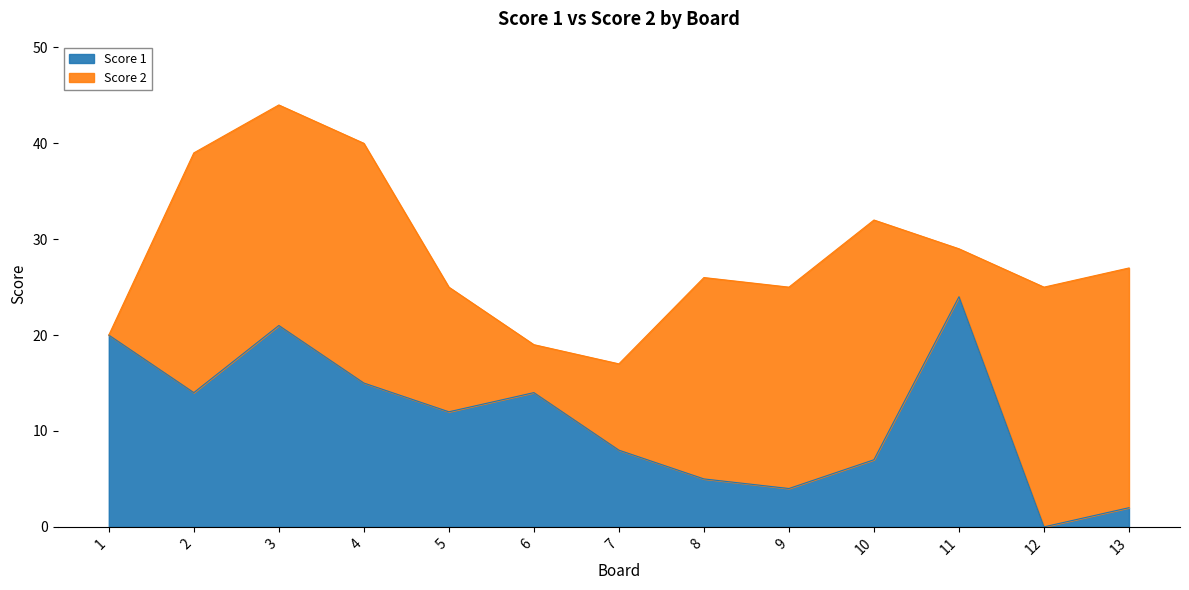

How many interior local peaks (higher than both neighbors) does the data have?

3